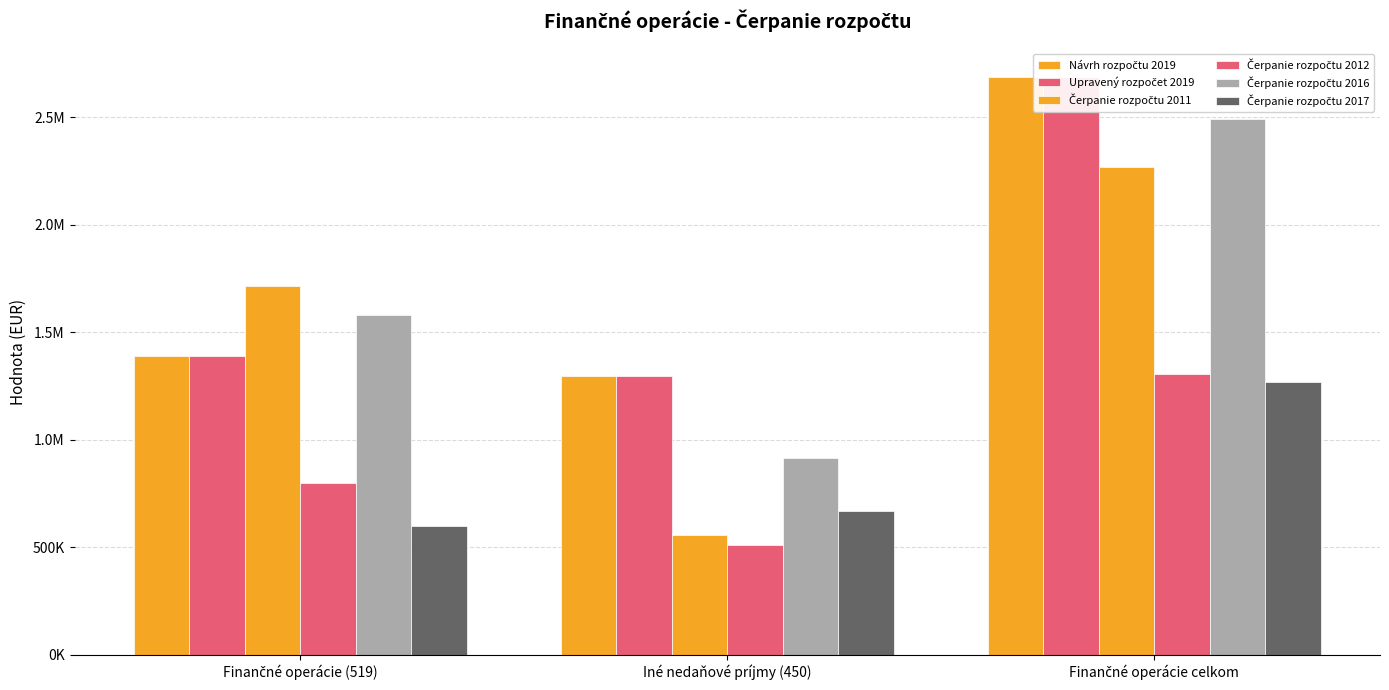

The Čerpanie rozpočtu 2012 series shows 1228259.9 at Finančné operácie (519). True or false?

False